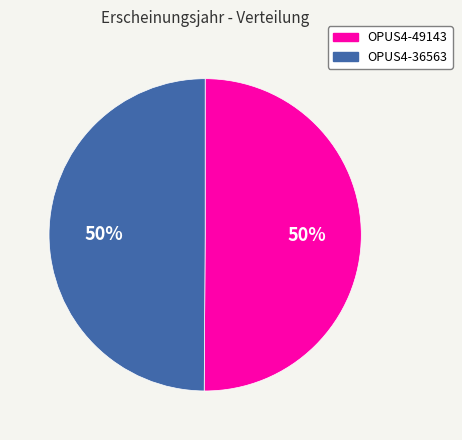

To the nearest percent, what is the combined percentage of OPUS4-36563 and OPUS4-49143?

100%